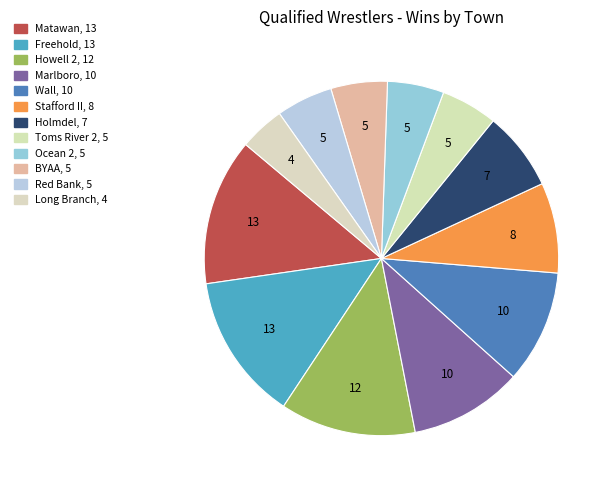

Does Howell 2 represent more than half of the total?

No